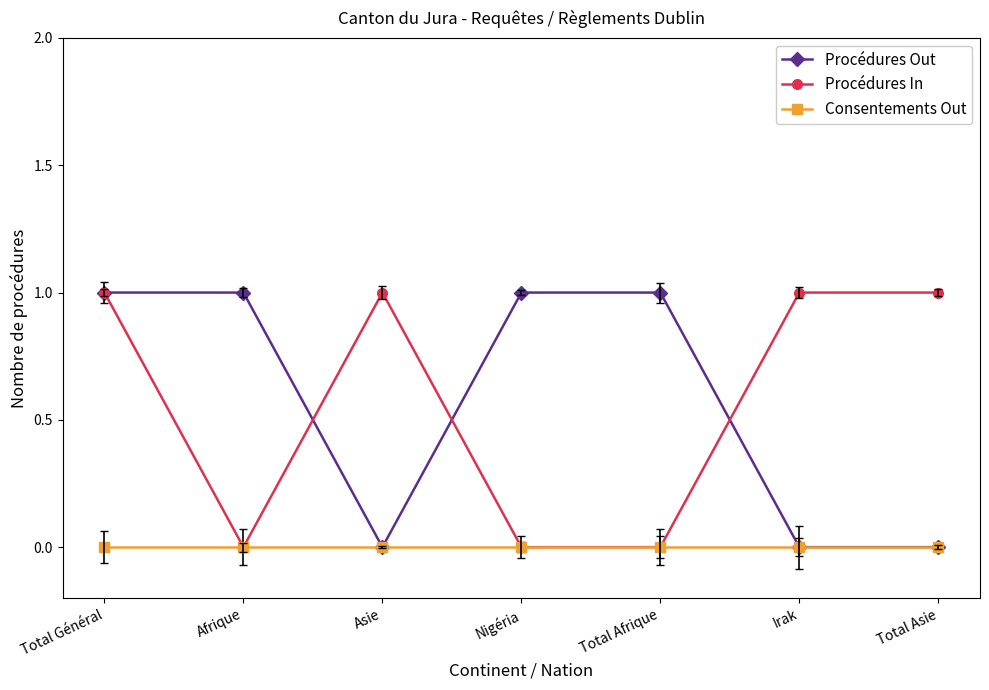

Count the number of categories in the chart.

7